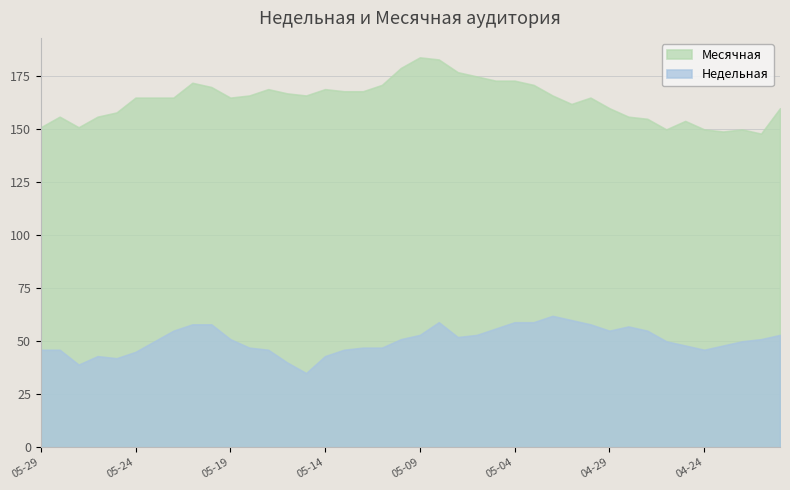

Reading left to right, what are all the values shown in this chart?

Недельная: 2024-05-29=46	2024-05-28=46	2024-05-27=39	2024-05-26=43	2024-05-25=42	2024-05-24=45	2024-05-23=50	2024-05-22=55	2024-05-21=58	2024-05-20=58	2024-05-19=51	2024-05-18=47	2024-05-17=46	2024-05-16=40	2024-05-15=35	2024-05-14=43	2024-05-13=46	2024-05-12=47	2024-05-11=47	2024-05-10=51	2024-05-09=53	2024-05-08=59	2024-05-07=52	2024-05-06=53	2024-05-05=56	2024-05-04=59	2024-05-03=59	2024-05-02=62	2024-05-01=60	2024-04-30=58	2024-04-29=55	2024-04-28=57	2024-04-27=55	2024-04-26=50	2024-04-25=48	2024-04-24=46	2024-04-23=48	2024-04-22=50	2024-04-21=51	2024-04-20=53
Месячная: 2024-05-29=151	2024-05-28=156	2024-05-27=151	2024-05-26=156	2024-05-25=158	2024-05-24=165	2024-05-23=165	2024-05-22=165	2024-05-21=172	2024-05-20=170	2024-05-19=165	2024-05-18=166	2024-05-17=169	2024-05-16=167	2024-05-15=166	2024-05-14=169	2024-05-13=168	2024-05-12=168	2024-05-11=171	2024-05-10=179	2024-05-09=184	2024-05-08=183	2024-05-07=177	2024-05-06=175	2024-05-05=173	2024-05-04=173	2024-05-03=171	2024-05-02=166	2024-05-01=162	2024-04-30=165	2024-04-29=160	2024-04-28=156	2024-04-27=155	2024-04-26=150	2024-04-25=154	2024-04-24=150	2024-04-23=149	2024-04-22=150	2024-04-21=148	2024-04-20=160